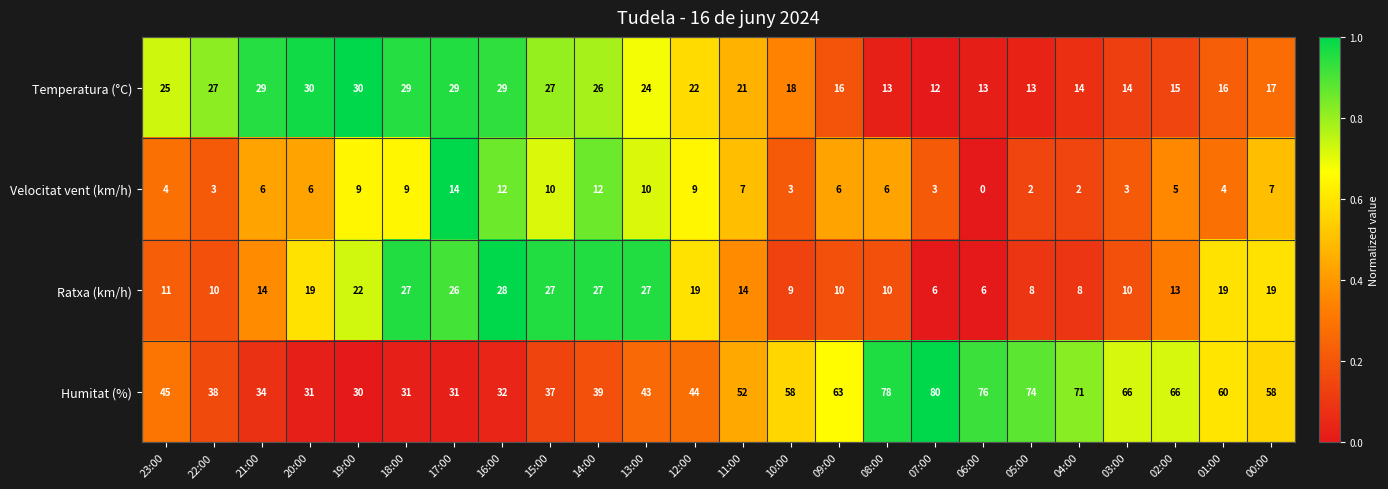

What is the lowest value of the Ratxa (km/h) series?

6